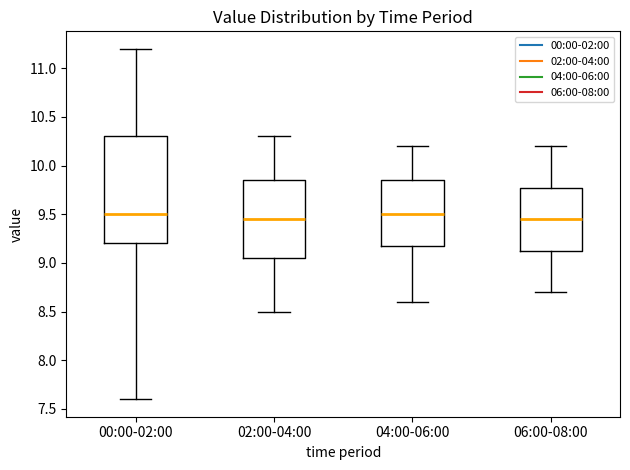

Reading left to right, read every box against the y-axis: the position of its median line, the range the box covers, and the ends of its whiskers. The values are not printed on the chart, so give them approximately, as read against the axis.

00:00-02:00: median 9.50, box 9.20 to 10.30, whiskers 7.60 to 11.20
02:00-04:00: median 9.45, box 9.05 to 9.85, whiskers 8.50 to 10.30
04:00-06:00: median 9.50, box 9.20 to 9.85, whiskers 8.60 to 10.20
06:00-08:00: median 9.45, box 9.15 to 9.80, whiskers 8.70 to 10.20